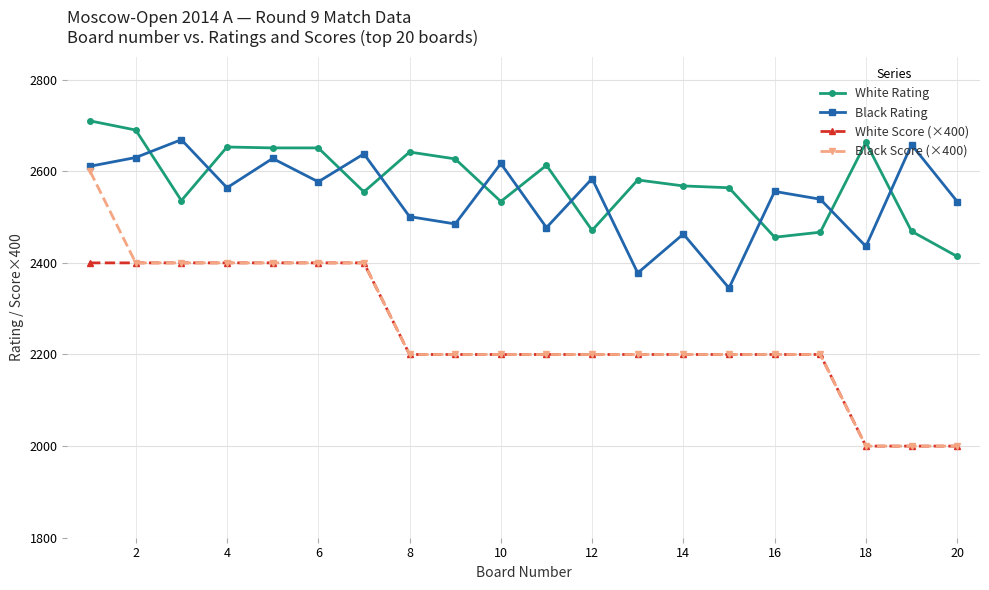

Which series has the largest total across all categories?

White Rating